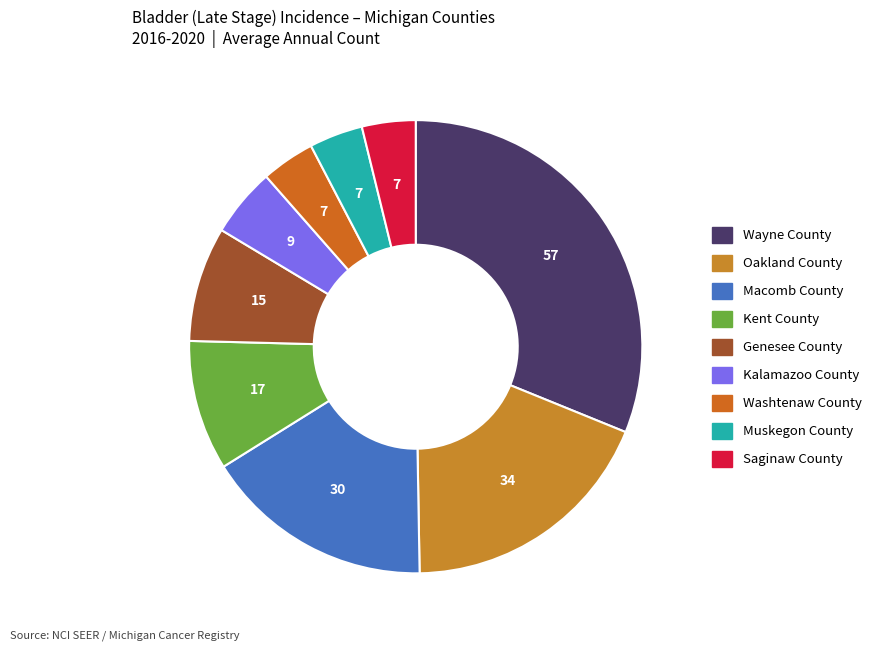

To the nearest percent, what is the difference between the largest and smallest slice percentages?

27%